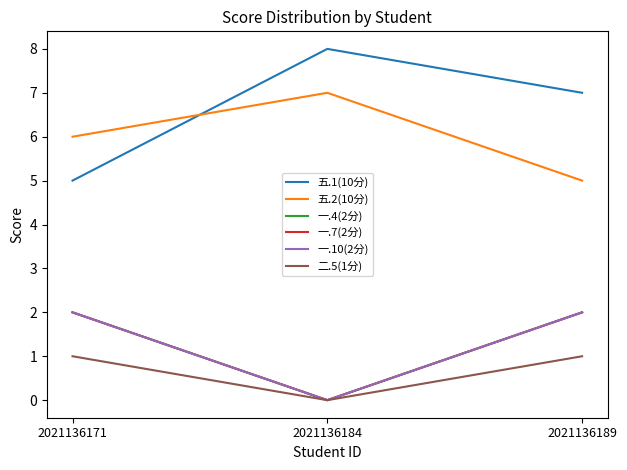

Is this an area chart (filled region under the line)?

No